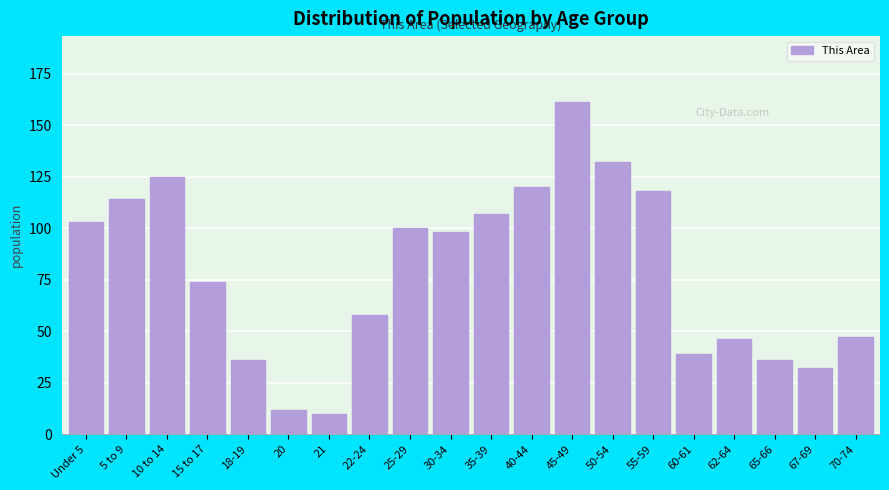

Reading left to right, what are all the values shown in this chart?

103	114	125	74	36	12	10	58	100	98	107	120	161	132	118	39	46	36	32	47